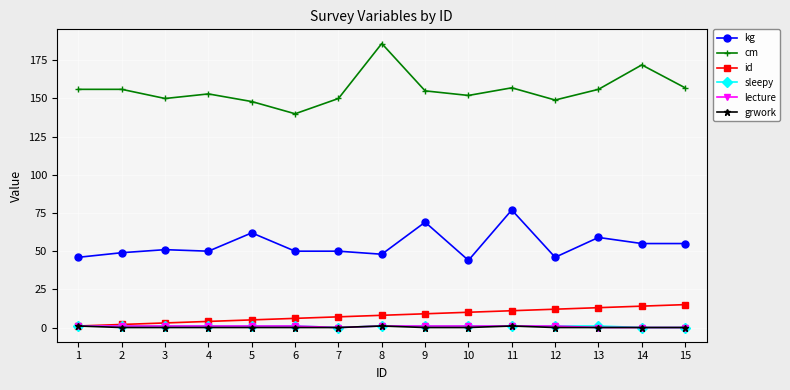

True or false: cm and grwork cross at least once.

False